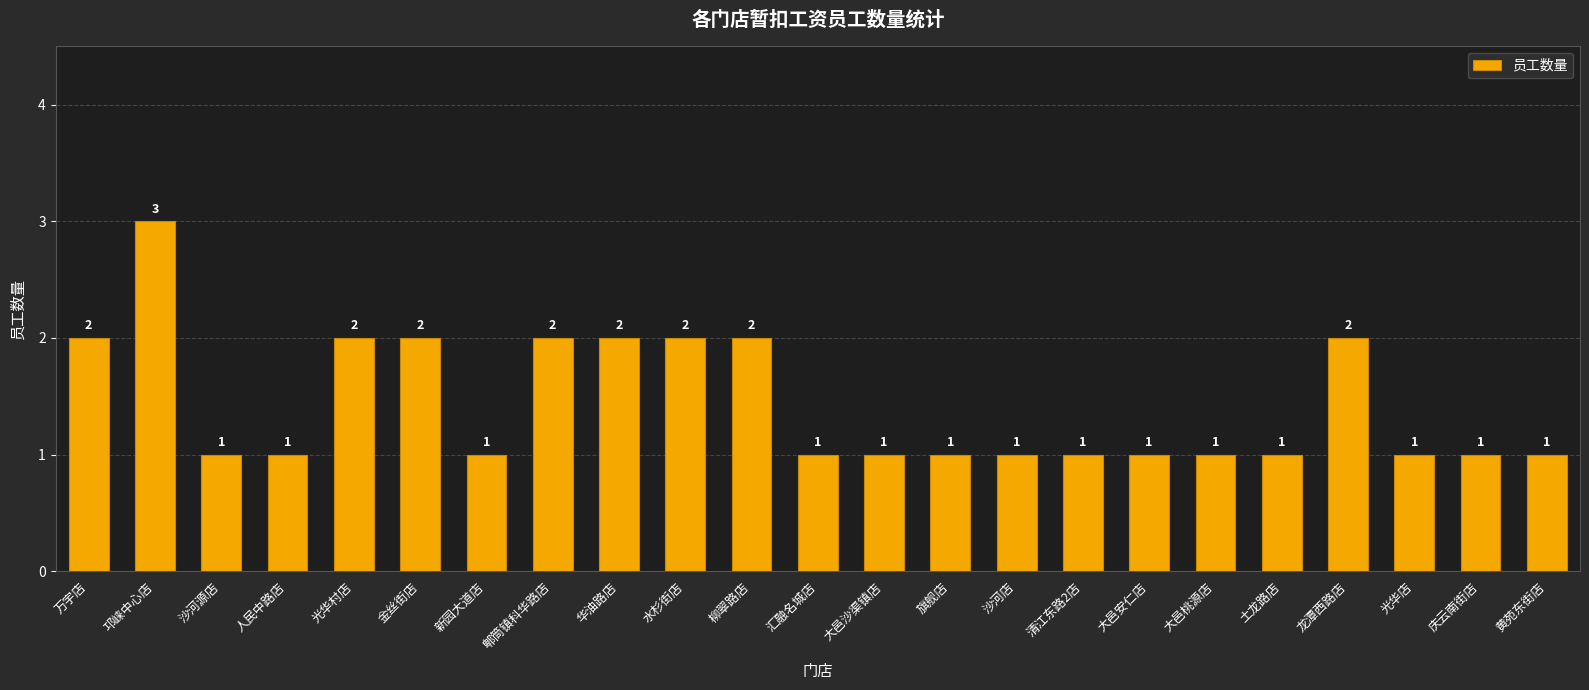

What is the smallest value displayed?

1